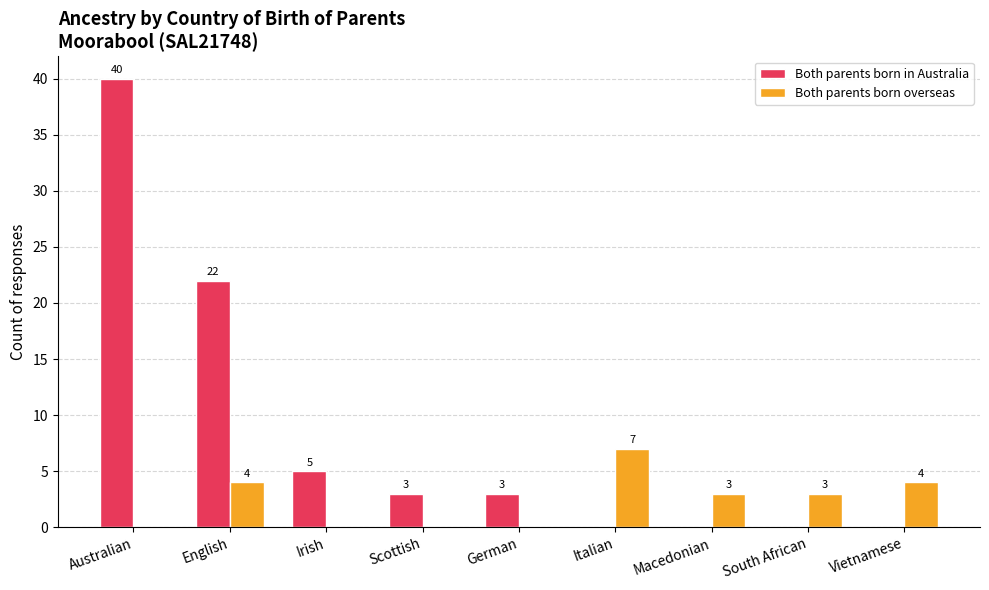

What is the sum of all Both parents born overseas values?

21